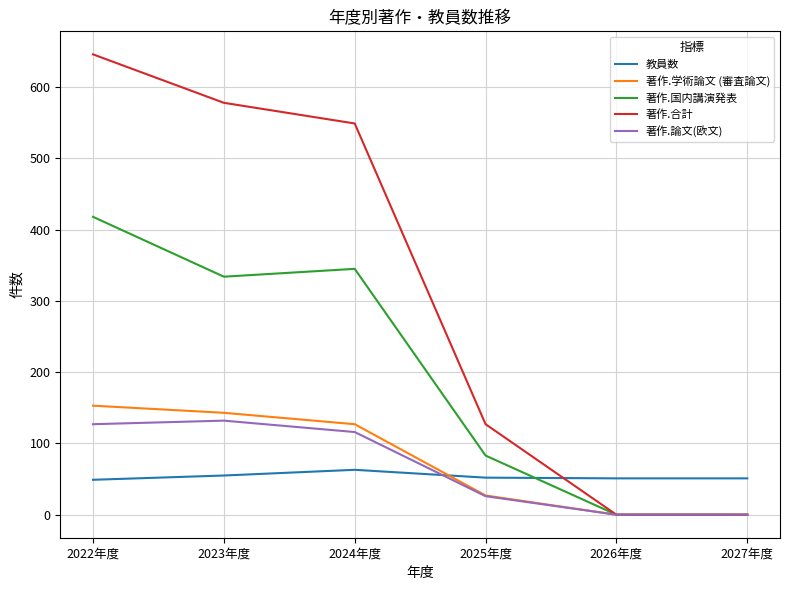

How many values in the 著作.学術論文 (審査論文) series are below 127?

3